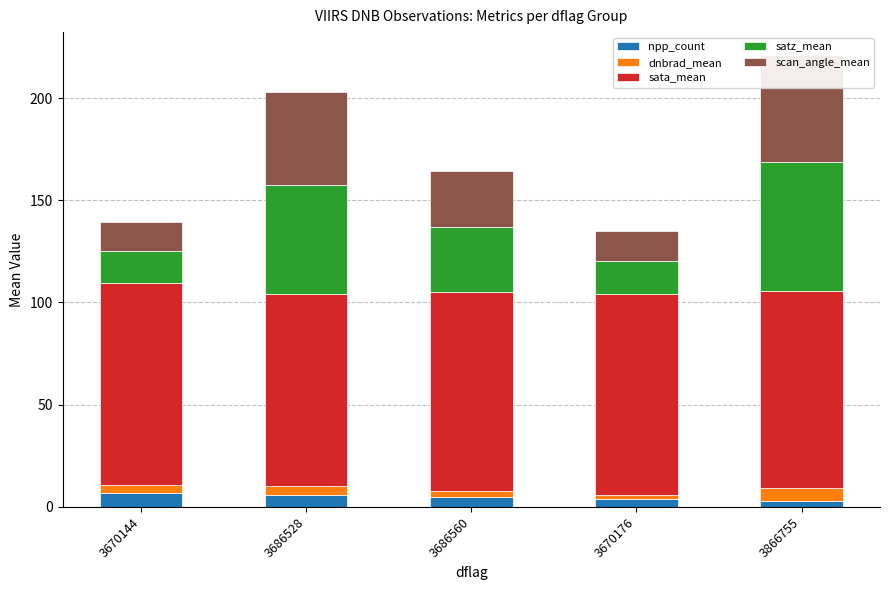

What is the total value across all series at 3670176?

134.8